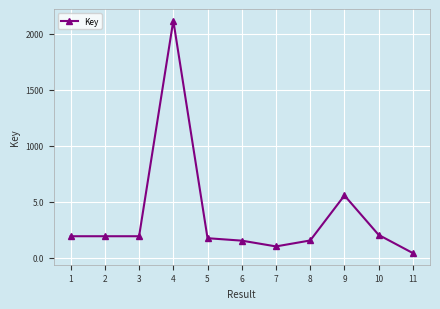

Does the chart have visible grid lines?

Yes